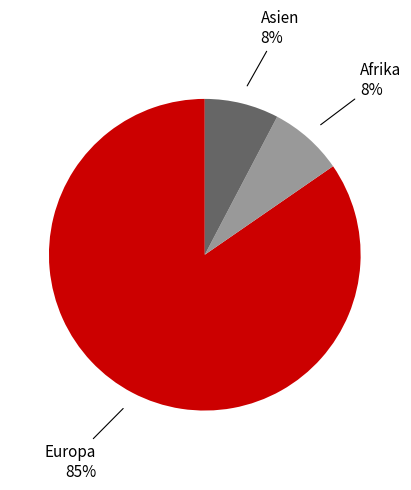

Is there a majority slice in this chart?

Yes